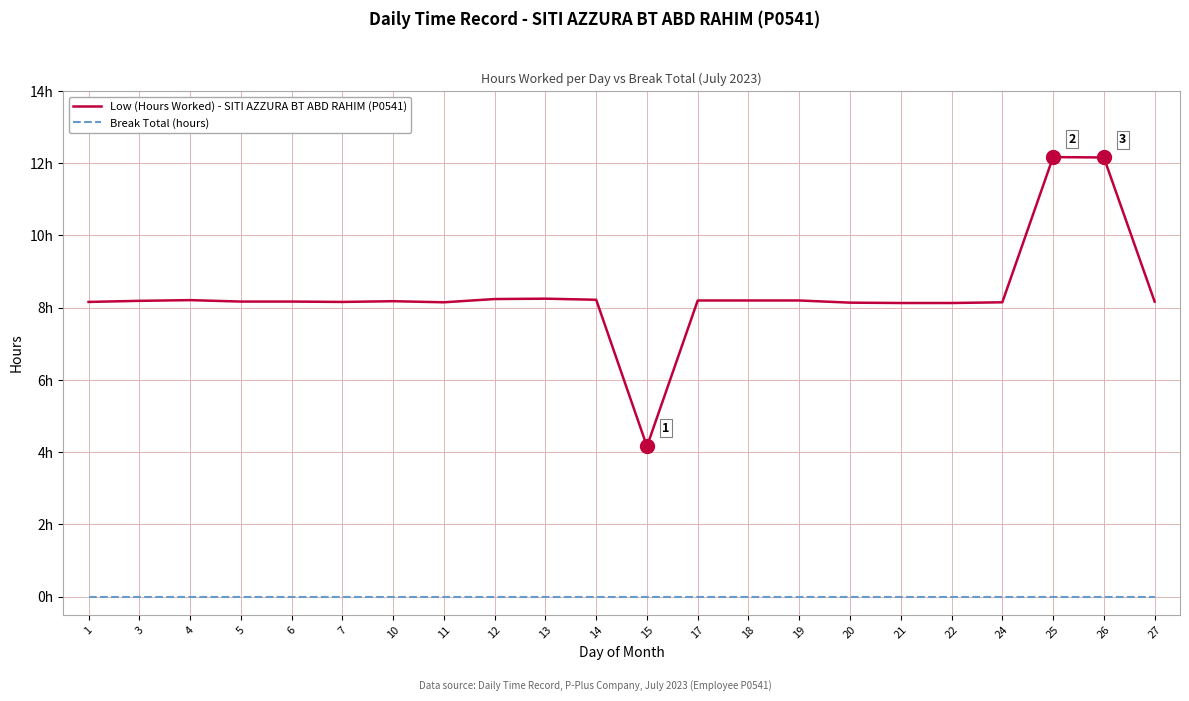

Does the chart display data point markers on the line(s)?

No